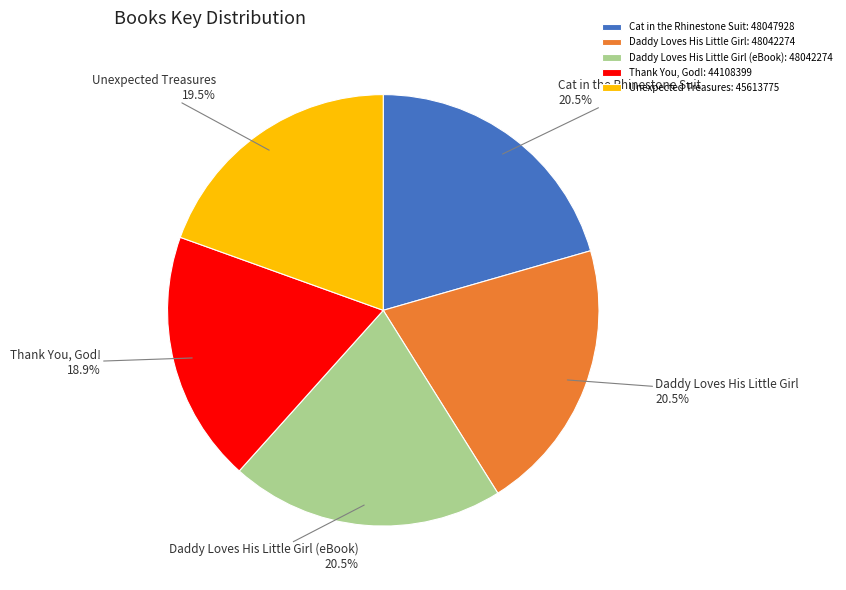

What portion of the pie excludes Thank You, God!: 44108399?

81.1%